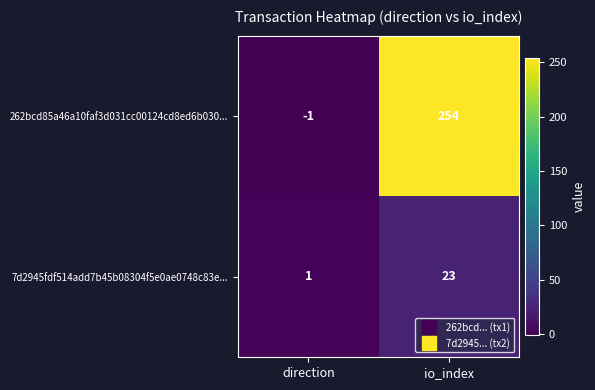

At which category does the chart reach its minimum across all series?

direction